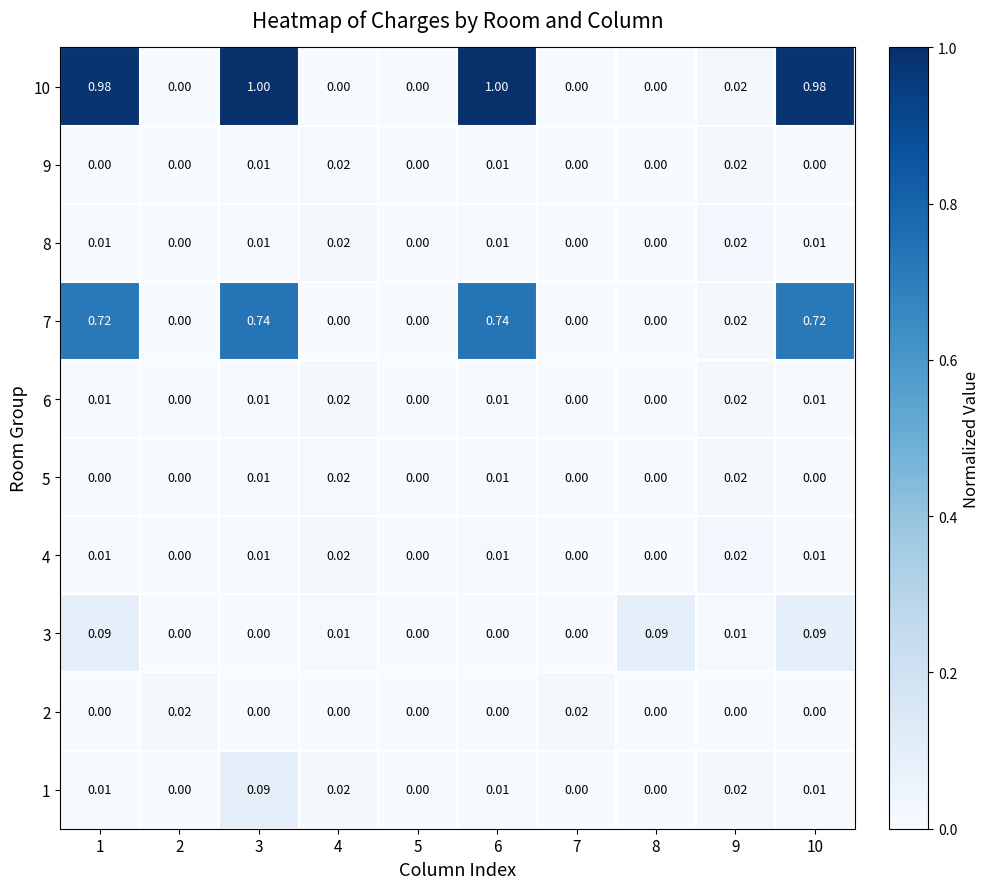

Is the value of 9 at 3 greater than the value of 7 at 4?

Yes